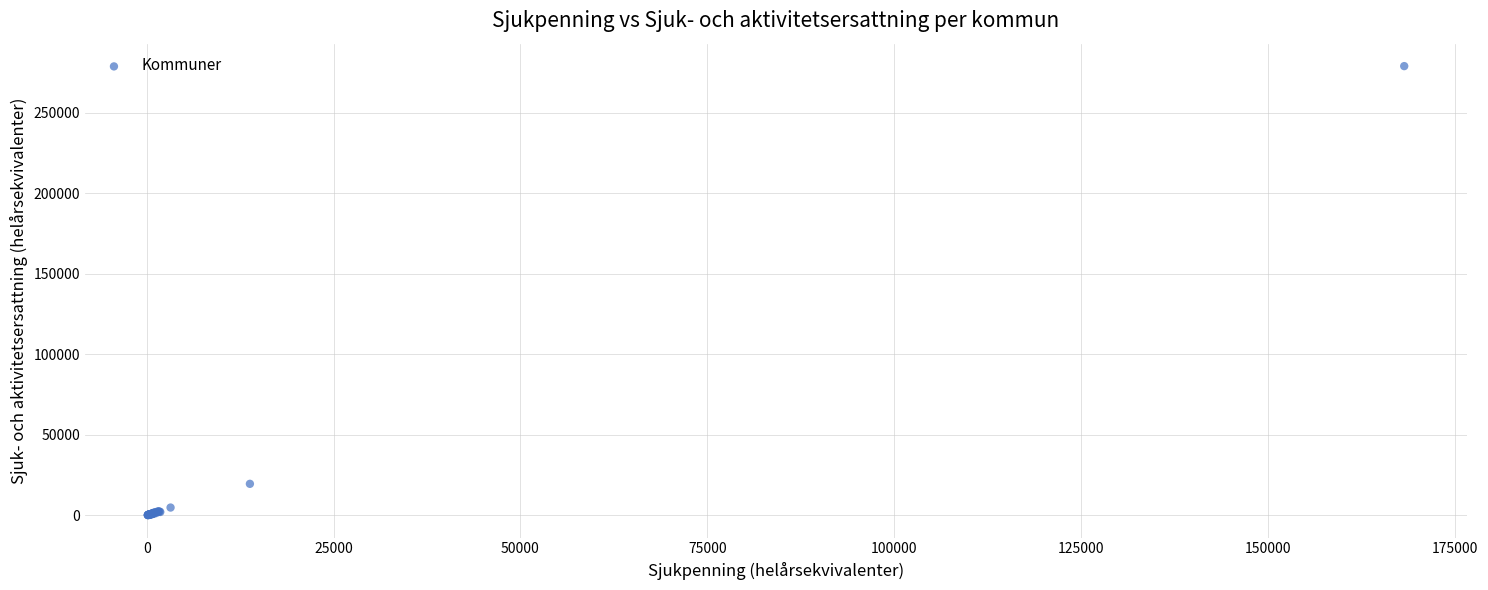

What Y value in the scatter plot is closest to 139495?

19570.9